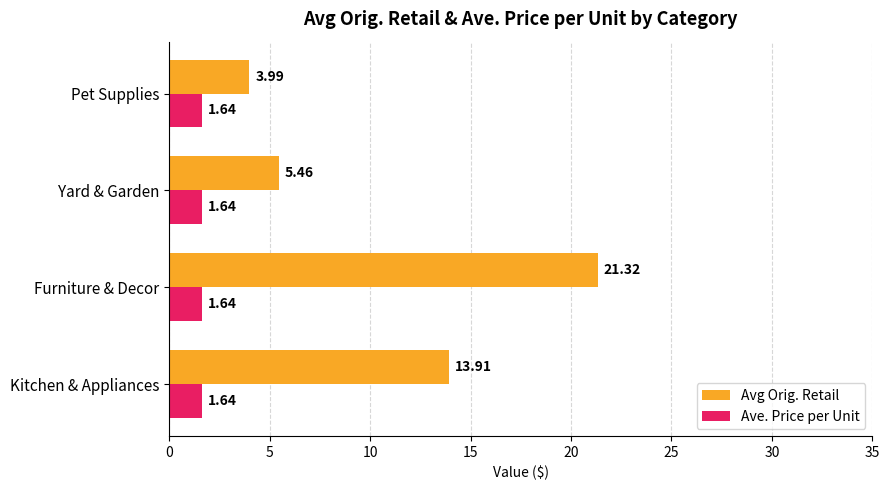

What is the difference between the maximum and minimum values in the Avg Orig. Retail series?

17.3